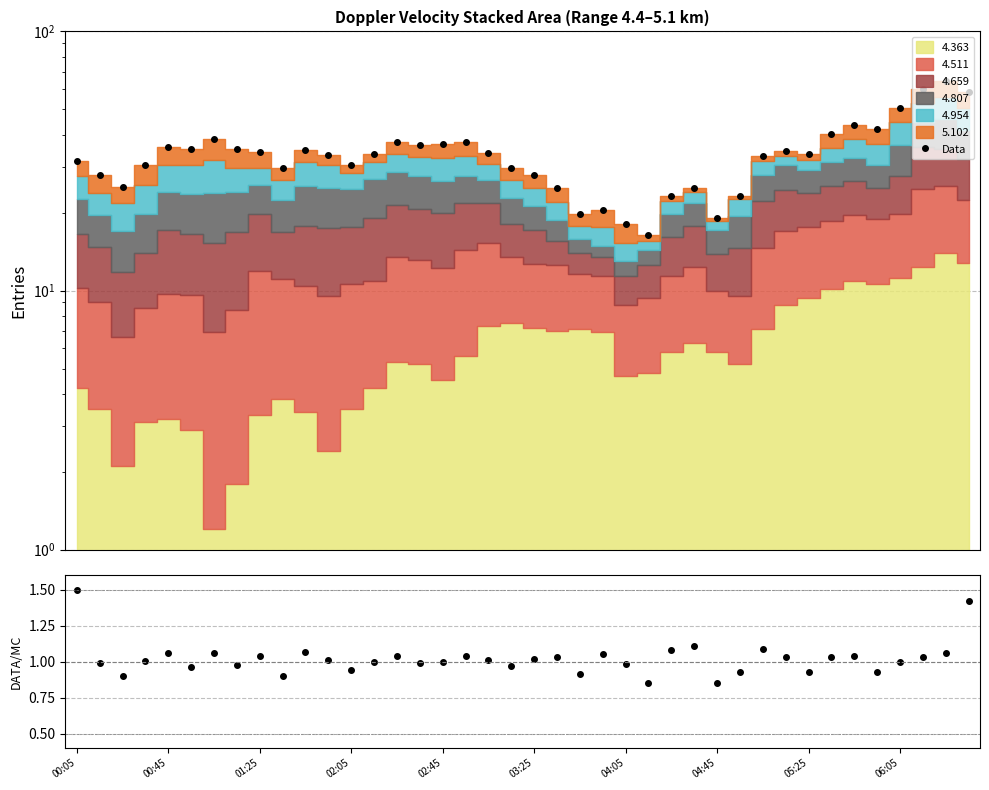

What is the total value across all series at 02:05?

31.5